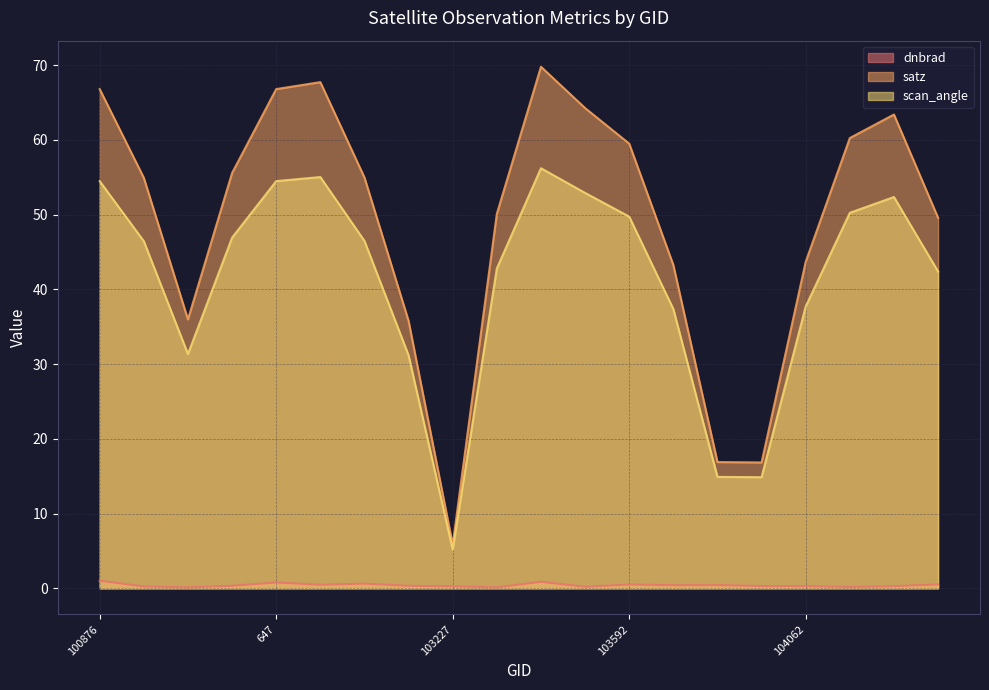

How many values in the satz series exceed 54?

11